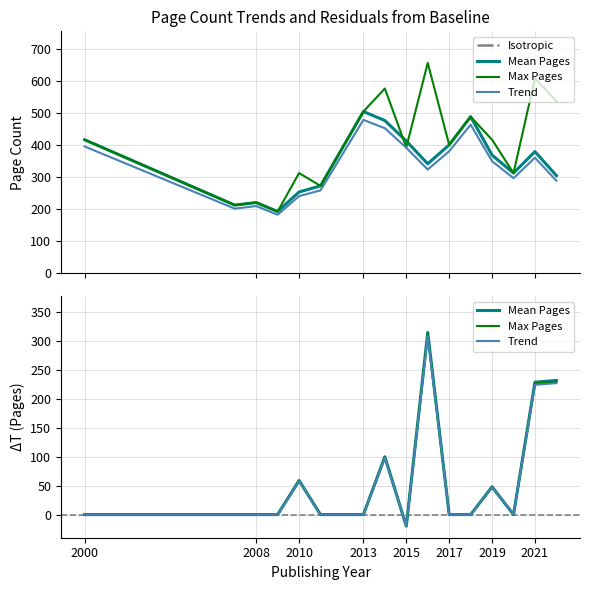

What is the difference between the second highest and second lowest values in the Max Pages series?

229.7